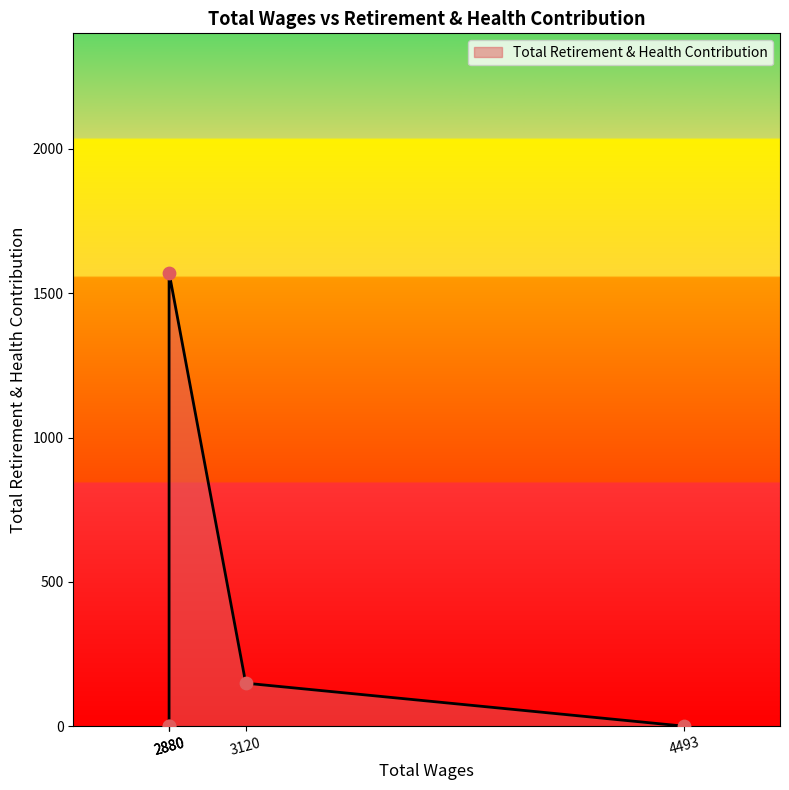

What is the change in value from 2880 to 4493?

-1572